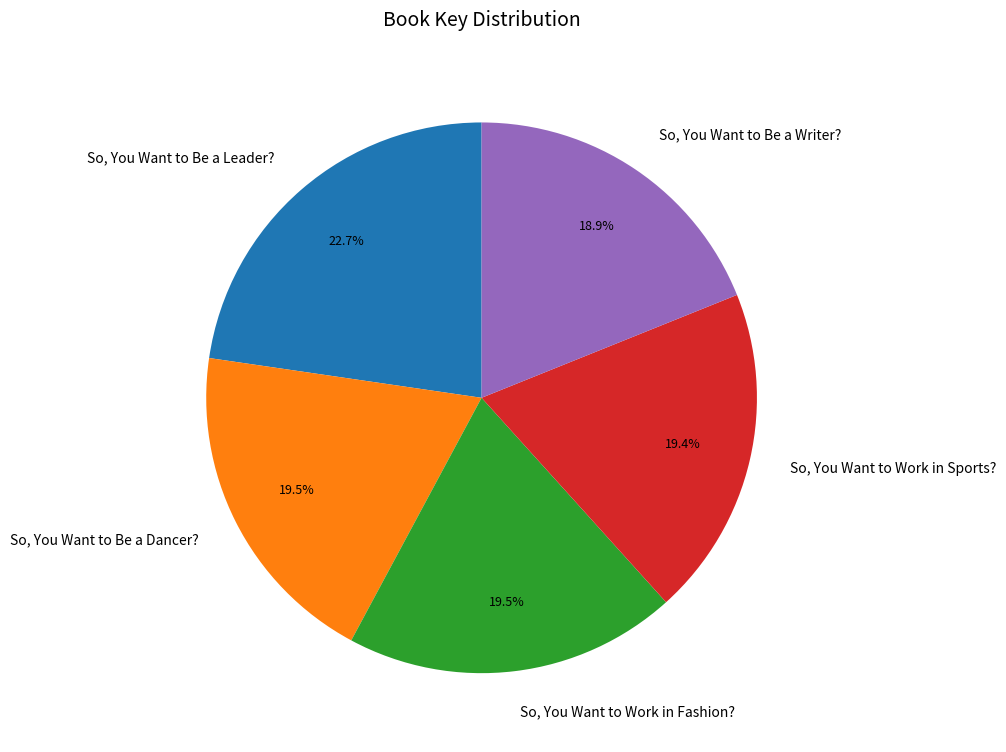

True or false: So, You Want to Be a Writer? accounts for 28% of the total.

False